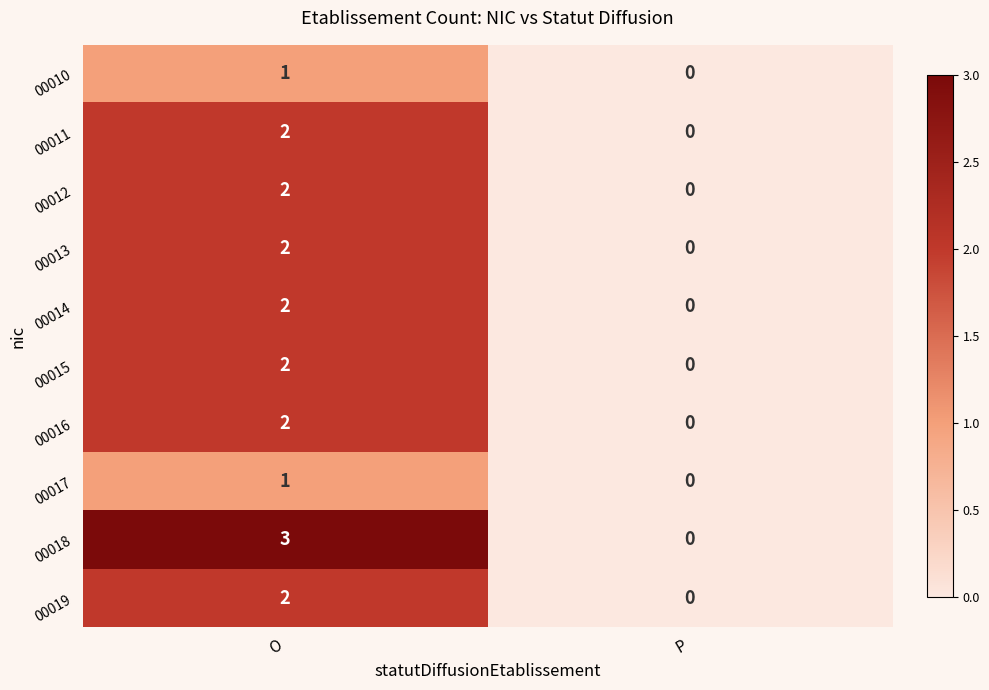

At which label is 00018 closest to 1?

P